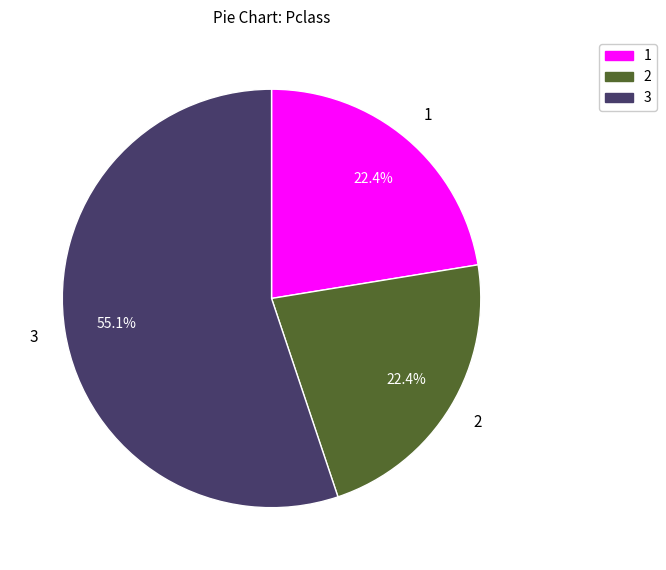

Is there any slice that represents more than half of the pie?

Yes